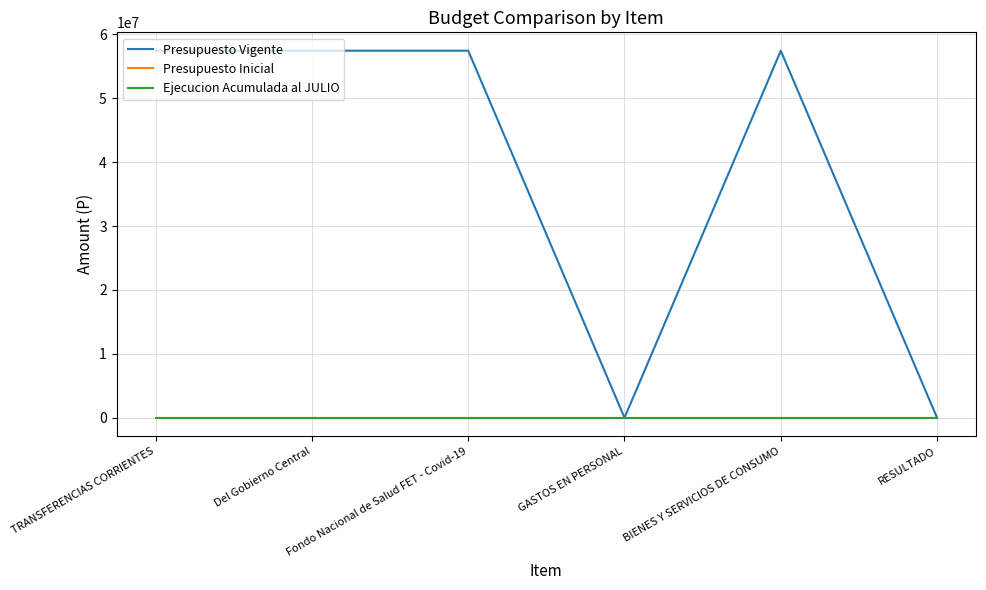

Does the chart display data point markers on the line(s)?

No